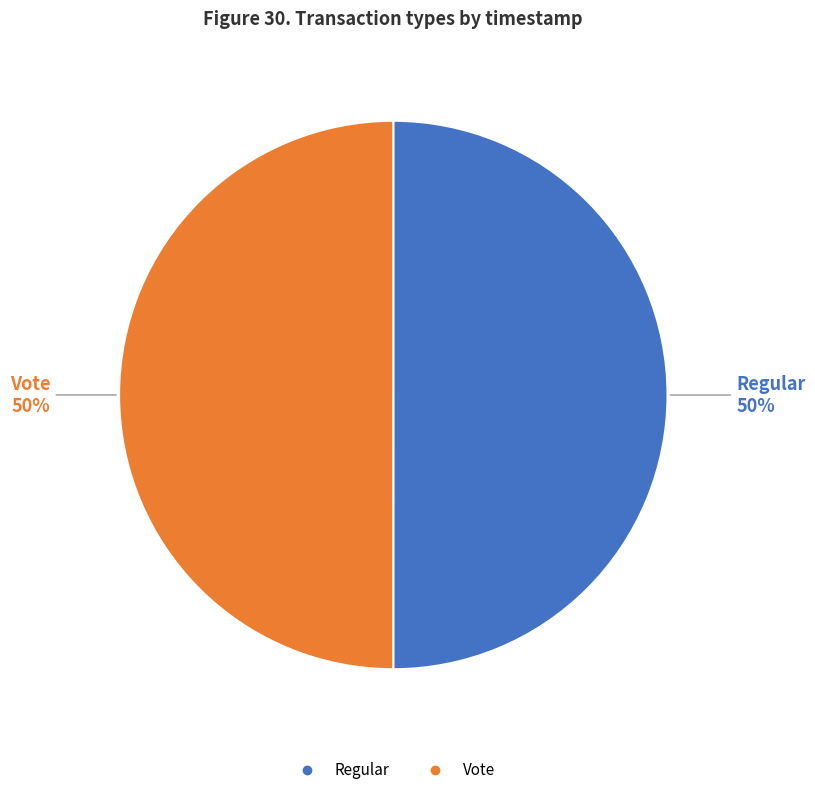

What is the ratio of the value at Vote to the value at Regular?

1.0